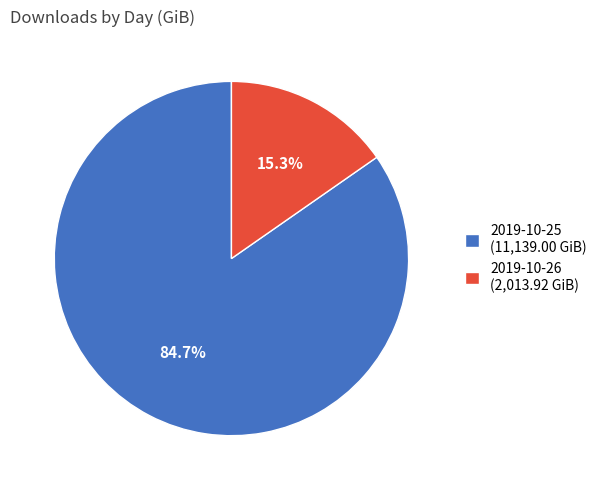

How many slices are in this pie chart?

2